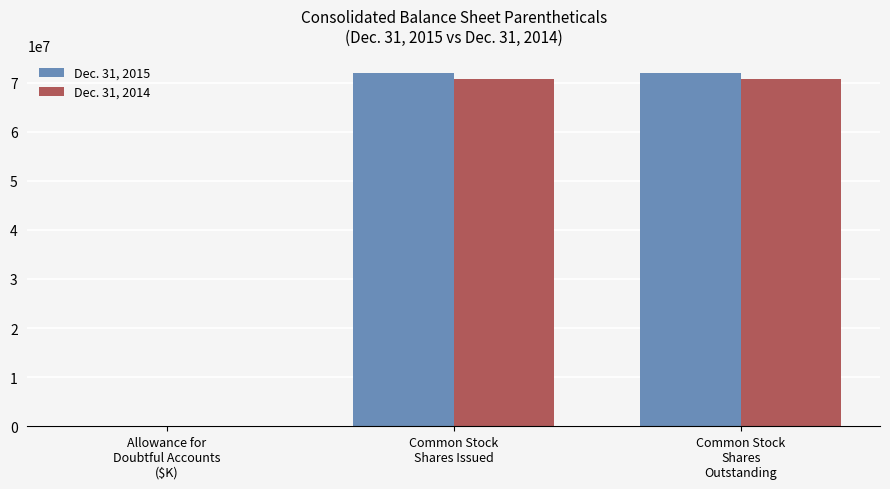

Count the number of categories in the chart.

3